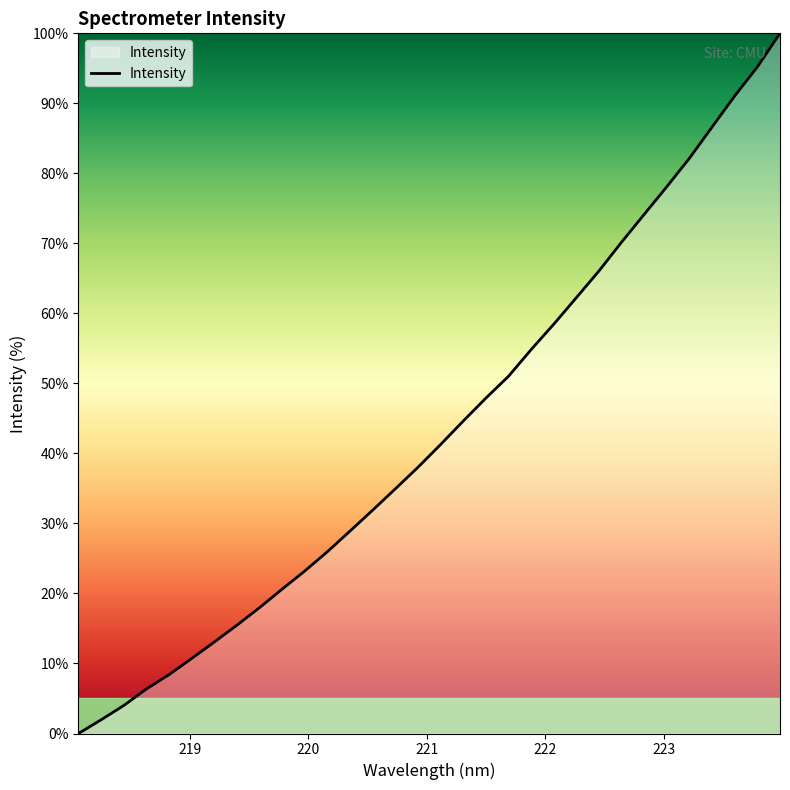

What is the maximum value shown in the chart?

100.0